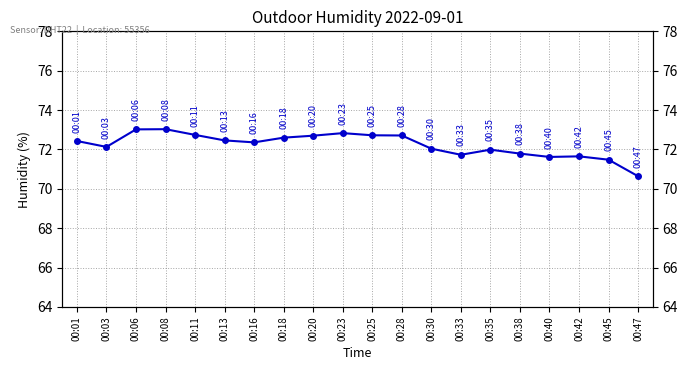

The value at 00:40 is 71.6. True or false?

True